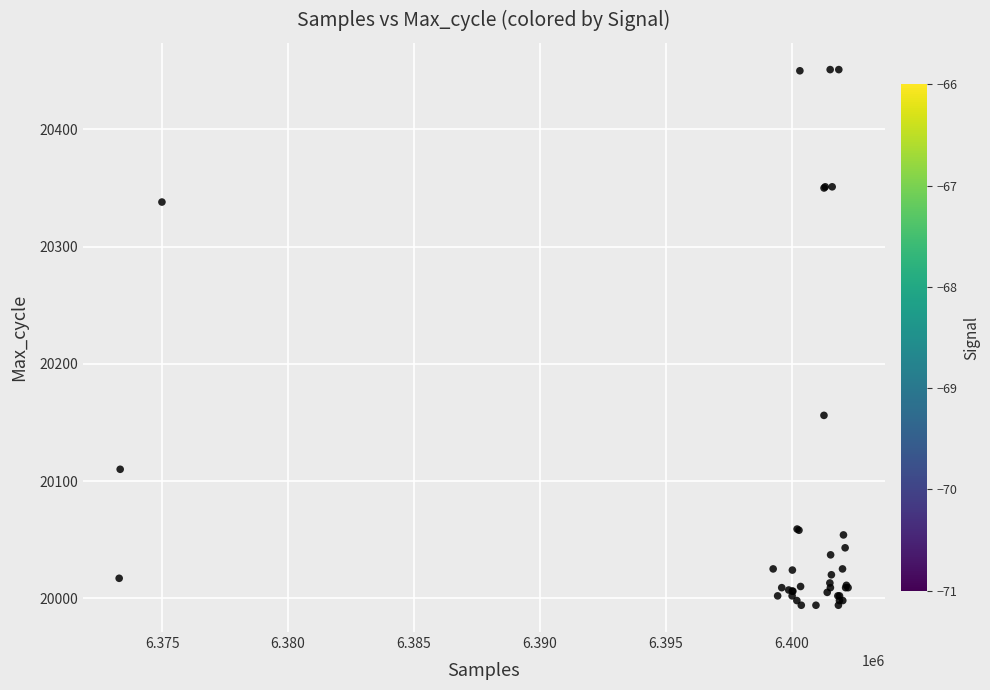

What Y value in the scatter plot is closest to 20222?

20156